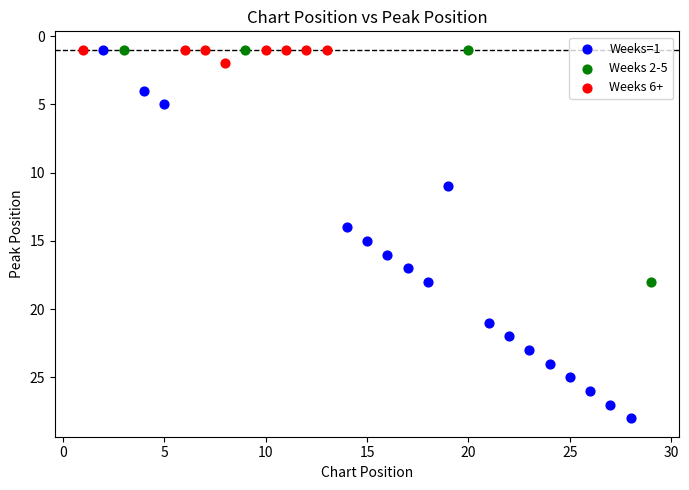

Which series reaches the maximum Y coordinate?

Weeks=1